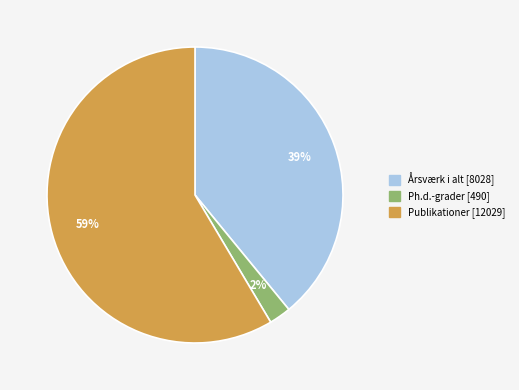

Combined, do Publikationer and Årsværk i alt account for over 50%?

Yes